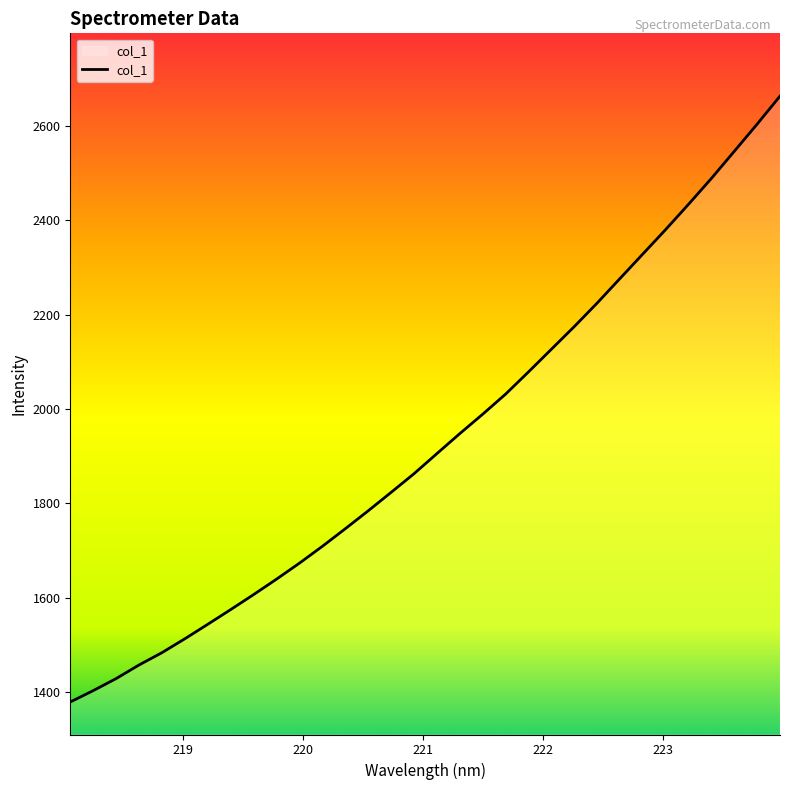

What is the smallest value displayed?

1378.5